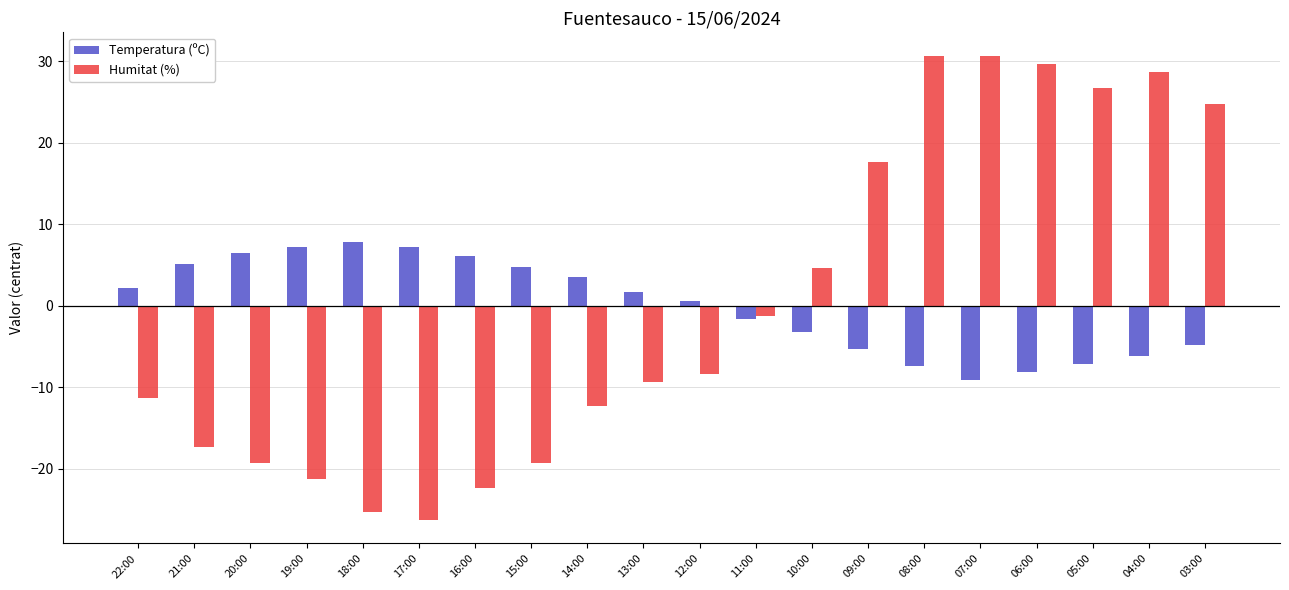

Reading left to right, transcribe all the data shown in this chart.

Temperatura (ºC): 2.2	5.1	6.5	7.2	7.8	7.2	6.1	4.8	3.5	1.7	0.6	-1.6	-3.2	-5.3	-7.4	-9.1	-8.1	-7.1	-6.2	-4.8
Humitat (%): -11.3	-17.3	-19.3	-21.3	-25.3	-26.3	-22.3	-19.3	-12.3	-9.3	-8.3	-1.3	4.7	17.7	30.7	30.7	29.7	26.7	28.7	24.7